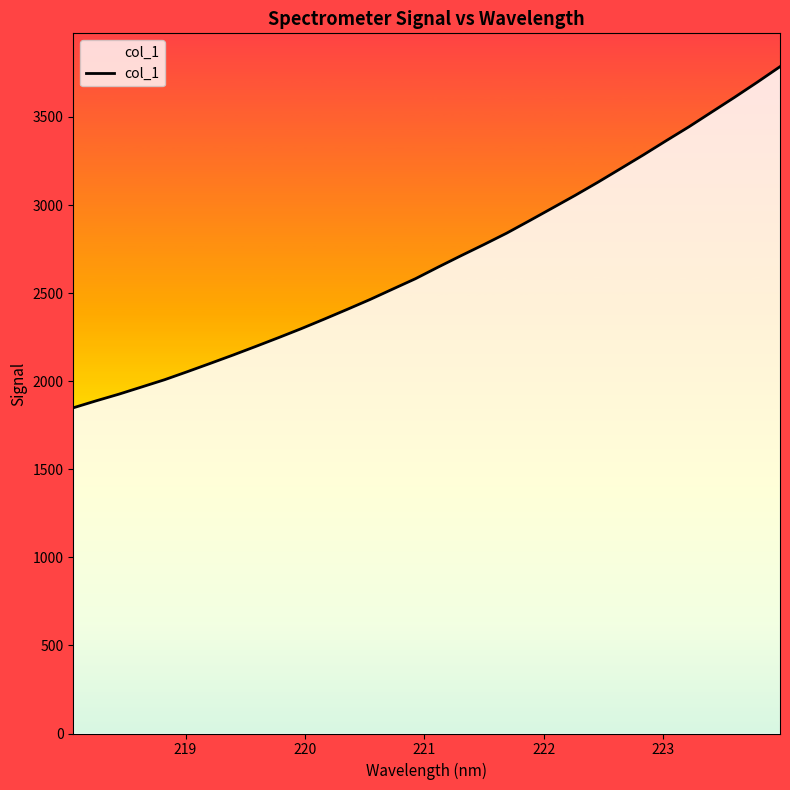

What is the maximum value shown in the chart?

3785.5